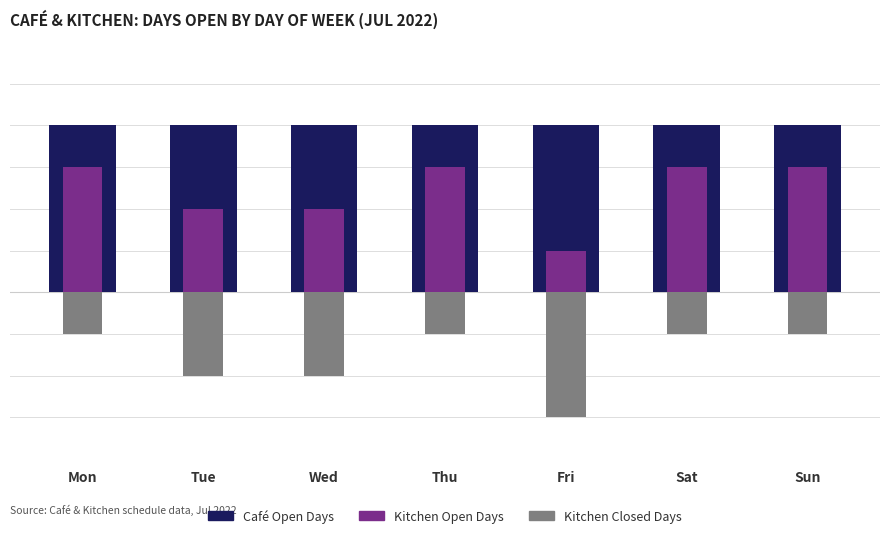

Between Mon and Fri, which series saw the biggest shift?

Kitchen Open Days